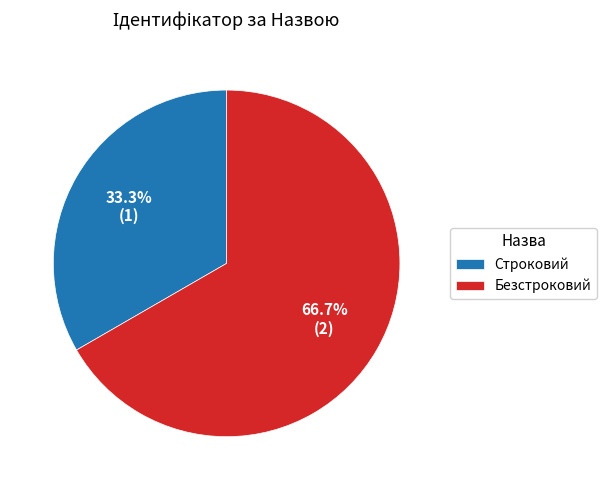

Between Безстроковий and Строковий, which is larger?

Безстроковий